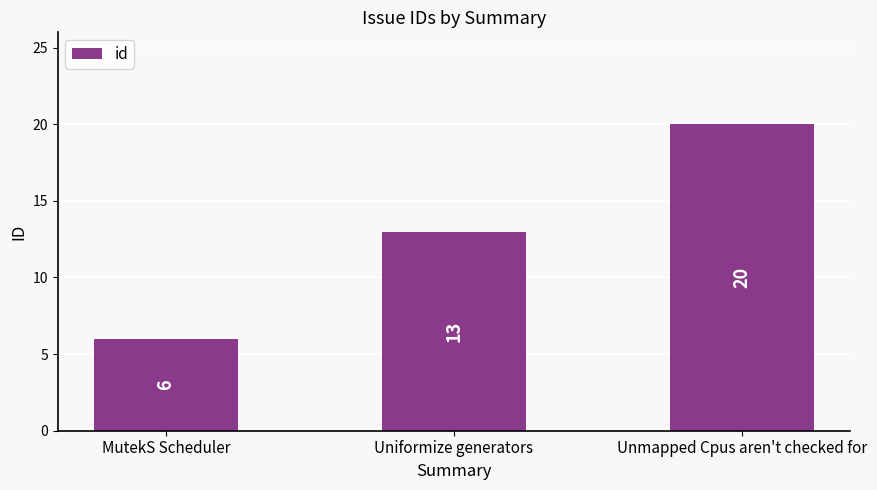

Rank the categories by value from highest to lowest.

Unmapped Cpus aren't checked for, Uniformize generators, MutekS Scheduler